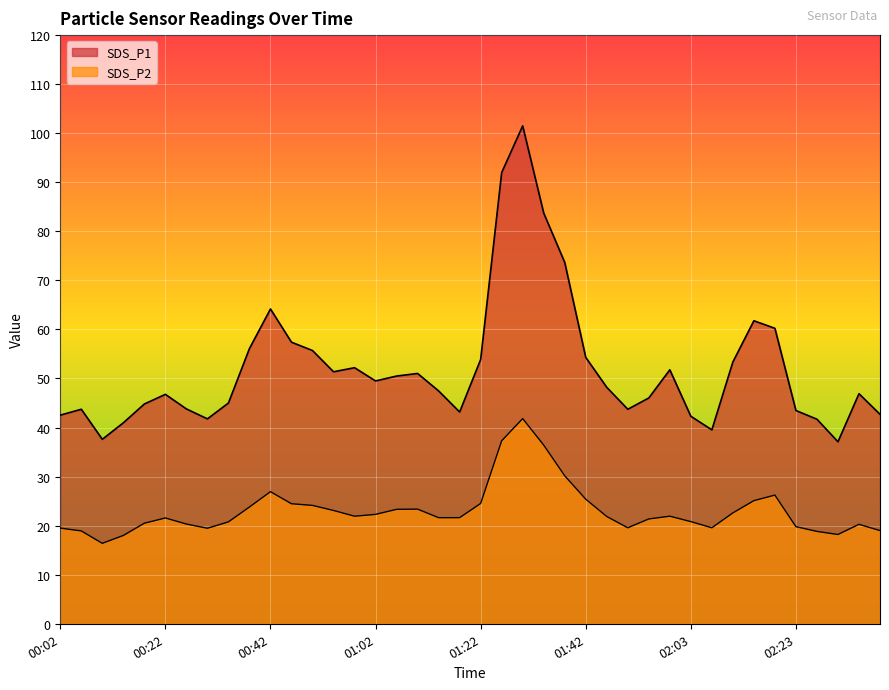

True or false: SDS_P2 has a value of 14.1 at 02:36.

False